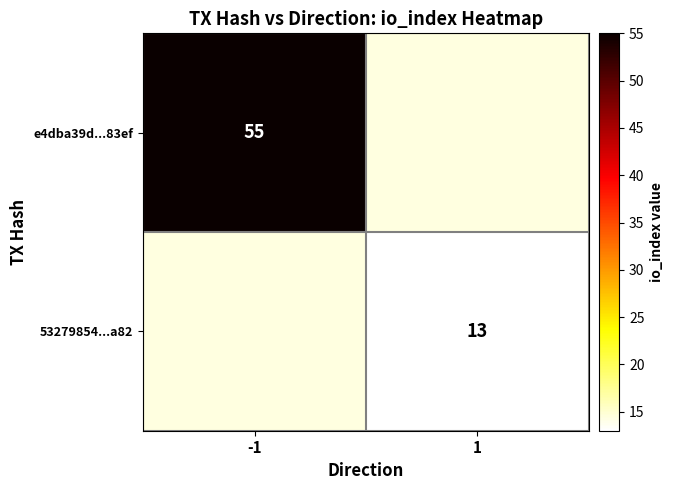

Is it true that e4dba39d...83ef equals 55 at -1?

True